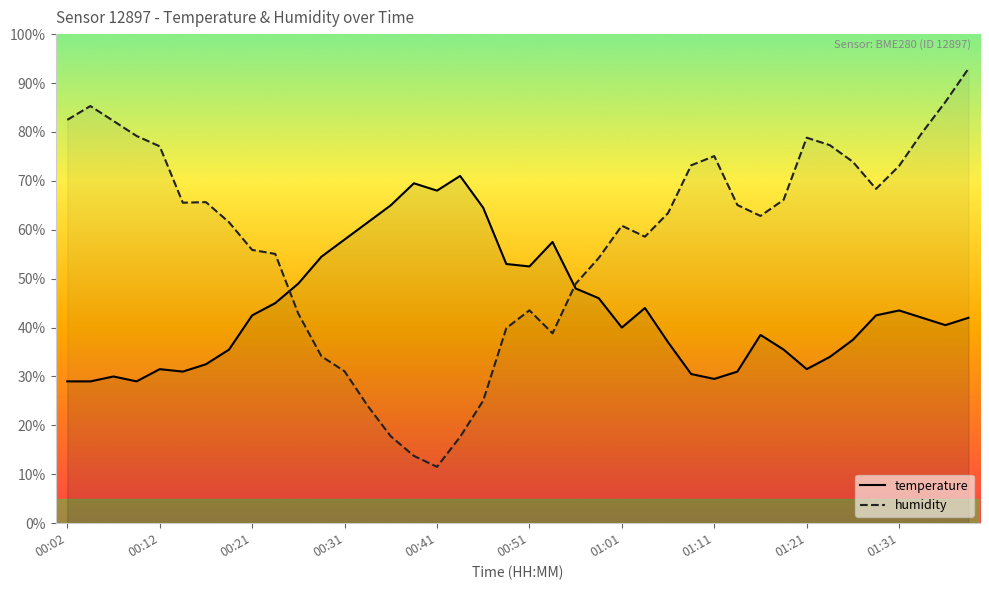

What are all the series names shown in the legend?

temperature, humidity